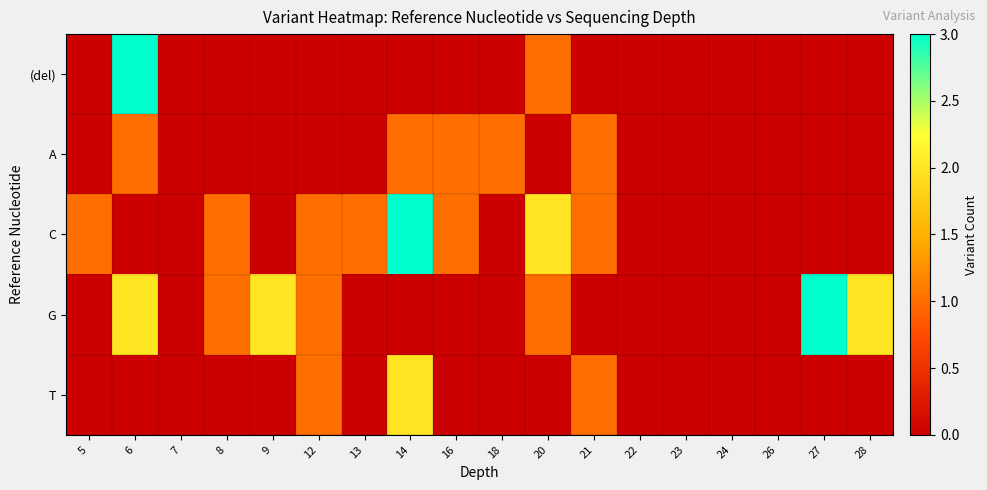

Reading left to right, transcribe all the data shown in this chart.

(del): 5=0	6=3	7=0	8=0	9=0	12=0	13=0	14=0	16=0	18=0	20=1	21=0	22=0	23=0	24=0	26=0	27=0	28=0
A: 5=0	6=1	7=0	8=0	9=0	12=0	13=0	14=1	16=1	18=1	20=0	21=1	22=0	23=0	24=0	26=0	27=0	28=0
C: 5=1	6=0	7=0	8=1	9=0	12=1	13=1	14=3	16=1	18=0	20=2	21=1	22=0	23=0	24=0	26=0	27=0	28=0
G: 5=0	6=2	7=0	8=1	9=2	12=1	13=0	14=0	16=0	18=0	20=1	21=0	22=0	23=0	24=0	26=0	27=3	28=2
T: 5=0	6=0	7=0	8=0	9=0	12=1	13=0	14=2	16=0	18=0	20=0	21=1	22=0	23=0	24=0	26=0	27=0	28=0